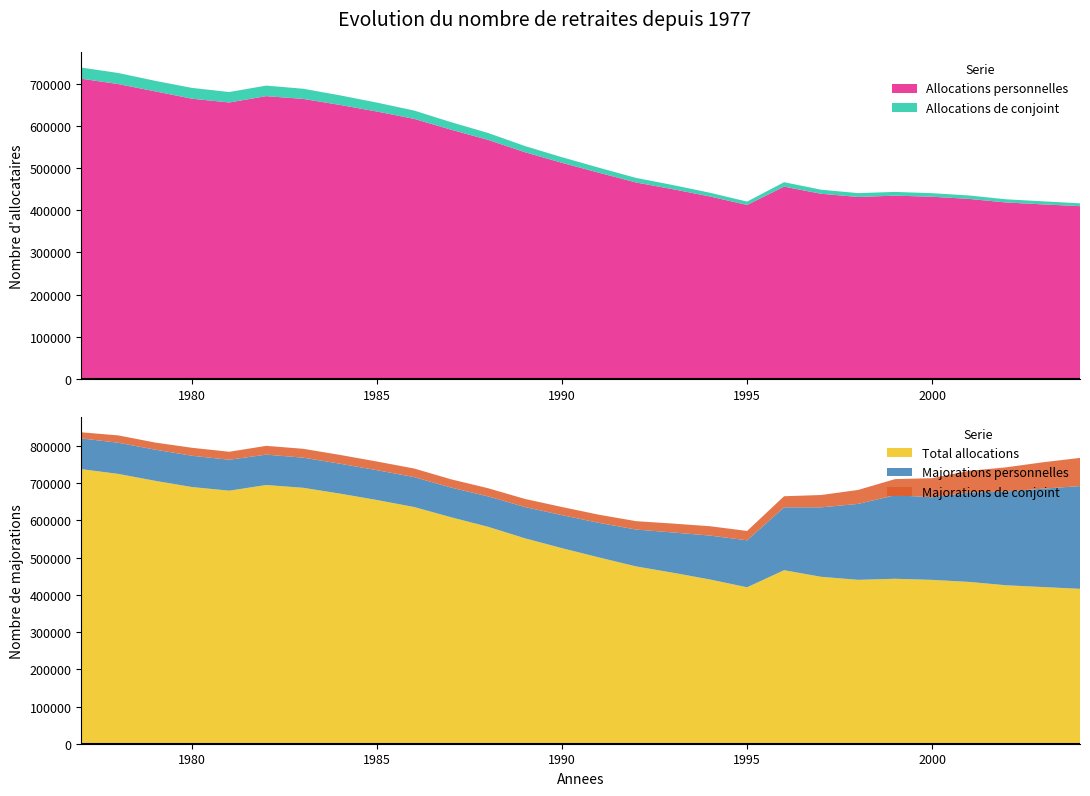

Reading left to right, list all the values displayed in this chart.

Allocations personnelles: 1977=711633	1978=698836	1979=681573	1980=664097	1981=655220	1982=670269	1983=663692	1984=649335	1985=633664	1986=616421	1987=590703	1988=566545	1989=537235	1990=512152	1991=488621	1992=465673	1993=449642	1994=432421	1995=412401	1996=455832	1997=438903	1998=431383	1999=434503	2000=431916	2001=426790	2002=418276	2003=413790	2004=409531
Allocations de conjoint: 1977=26331	1978=26305	1979=24930	1980=25614	1981=24800	1982=24999	1983=24106	1984=22706	1985=21166	1986=19687	1987=17813	1988=16391	1989=14661	1990=13259	1991=11938	1992=10802	1993=9840	1994=8874	1995=7990	1996=10509	1997=9678	1998=9086	1999=8799	2000=8413	2001=8087	2002=7575	2003=7235	2004=6761
Total allocations: 1977=737964	1978=725141	1979=706503	1980=689711	1981=680020	1982=695268	1983=687798	1984=672041	1985=654830	1986=636108	1987=608516	1988=582936	1989=551896	1990=525411	1991=500559	1992=476475	1993=459482	1994=441295	1995=420391	1996=466341	1997=448581	1998=440469	1999=443302	2000=440329	2001=434877	2002=425851	2003=421025	2004=416292
Majorations personnelles: 1977=82477	1978=83777	1979=83779	1980=84066	1981=83154	1982=81621	1983=80995	1984=80395	1985=80167	1986=80458	1987=79838	1988=81625	1989=84034	1990=88810	1991=92914	1992=99115	1993=108195	1994=118078	1995=126250	1996=168933	1997=186721	1998=203998	1999=224451	2000=222107	2001=239812	2002=252100	2003=264374	2004=276143
Majorations de conjoint: 1977=16495	1978=19663	1979=19050	1980=21443	1981=21461	1982=23615	1983=23788	1984=23621	1985=23246	1986=23039	1987=22167	1988=22008	1989=21768	1990=21822	1991=21831	1992=22504	1993=23911	1994=25125	1995=25134	1996=29837	1997=33079	1998=37514	1999=43346	2000=51191	2001=58736	2002=64786	2003=70992	2004=75669